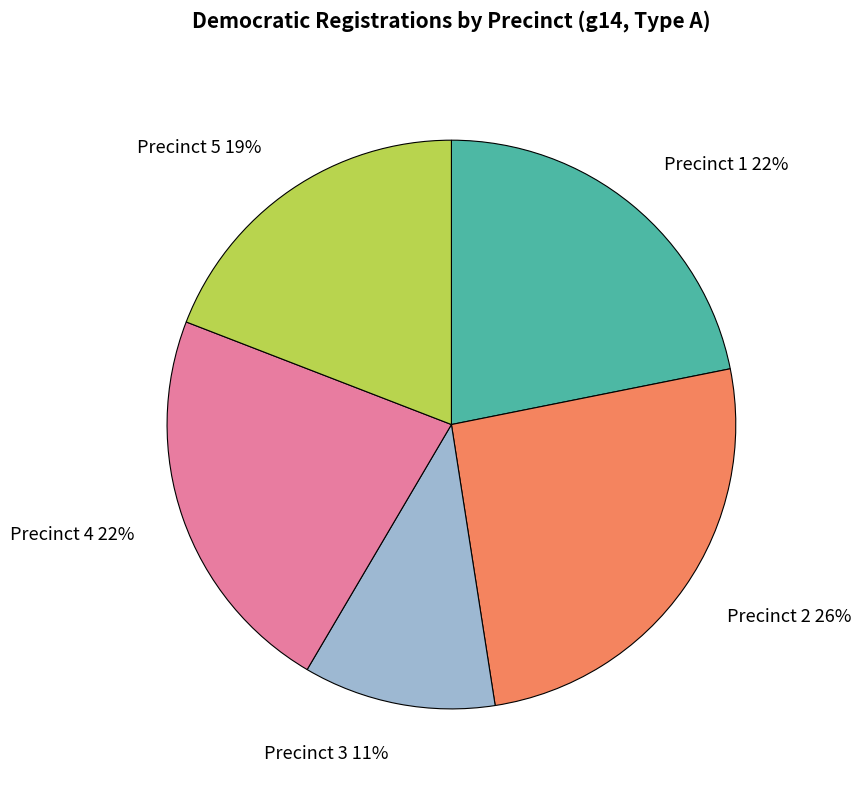

What percentage is the Precinct 3 slice, to the nearest percent?

11%